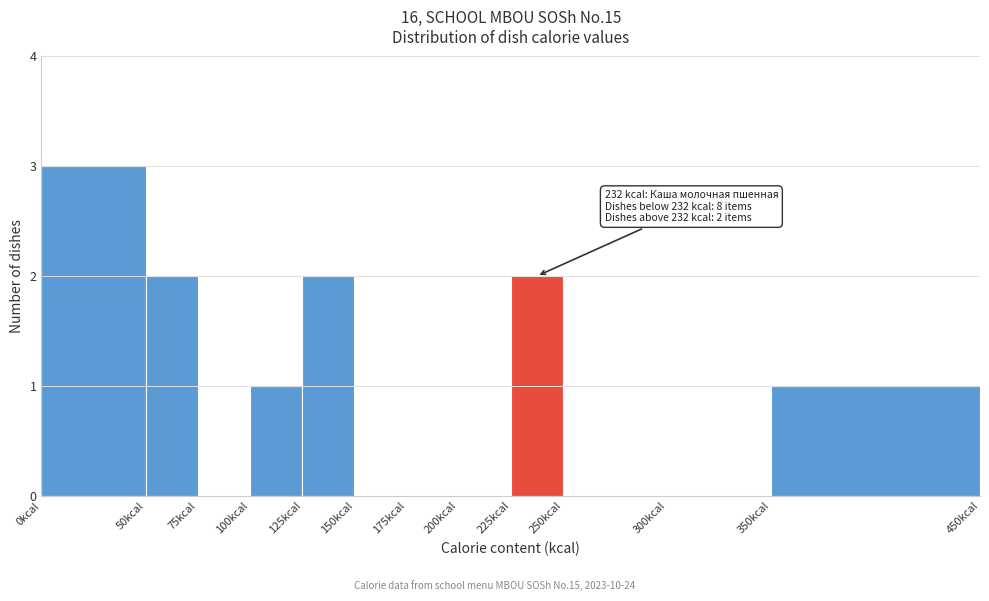

Which range on the x-axis has the tallest bar?

0 to 50